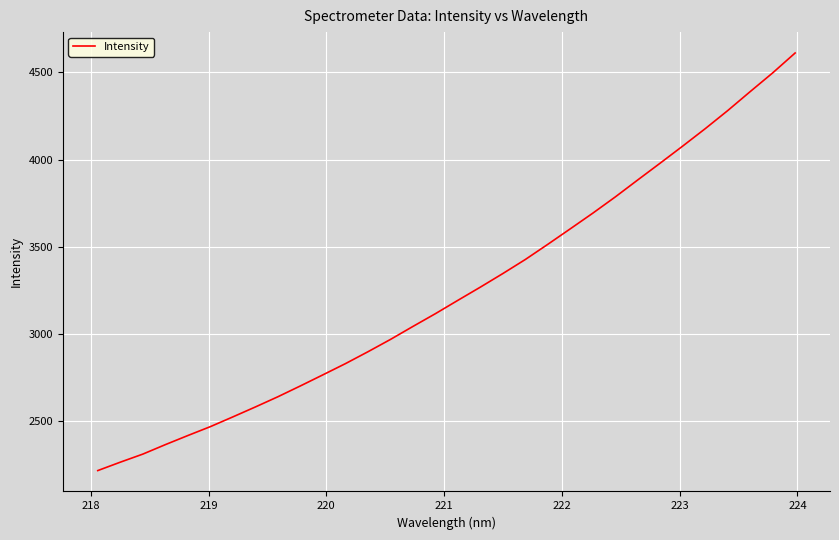

What is the difference between the maximum and minimum values?

2391.6